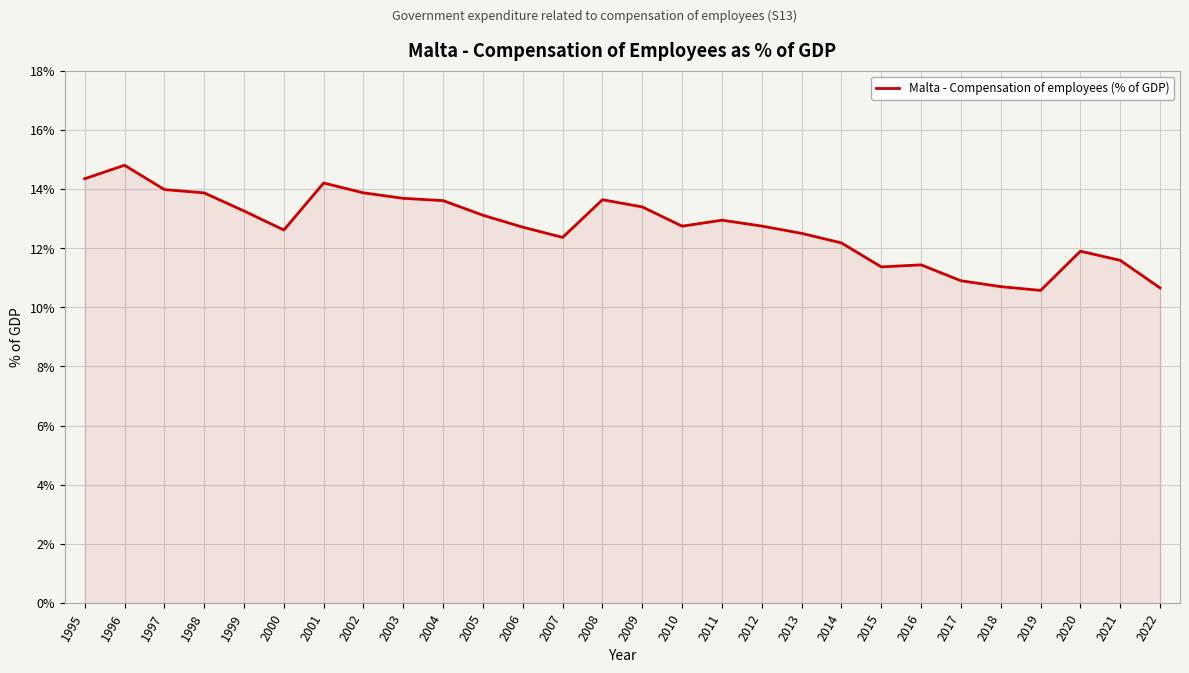

What value does the data have at 2001?

14.2